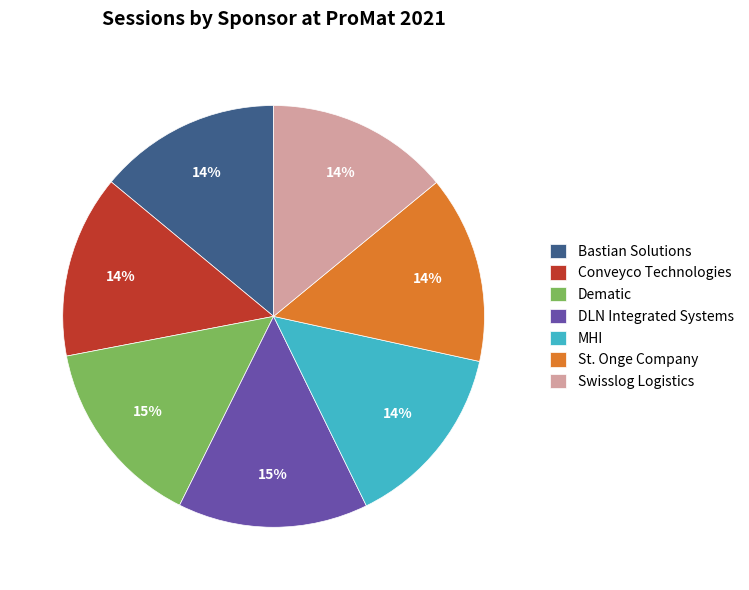

Is there any slice that represents more than half of the pie?

No